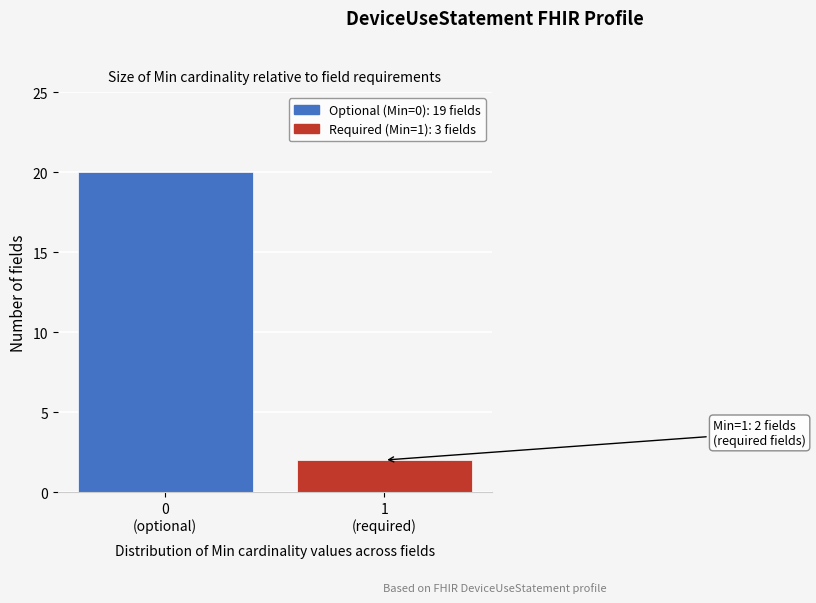

Reading left to right, list all the values displayed in this chart.

20	2